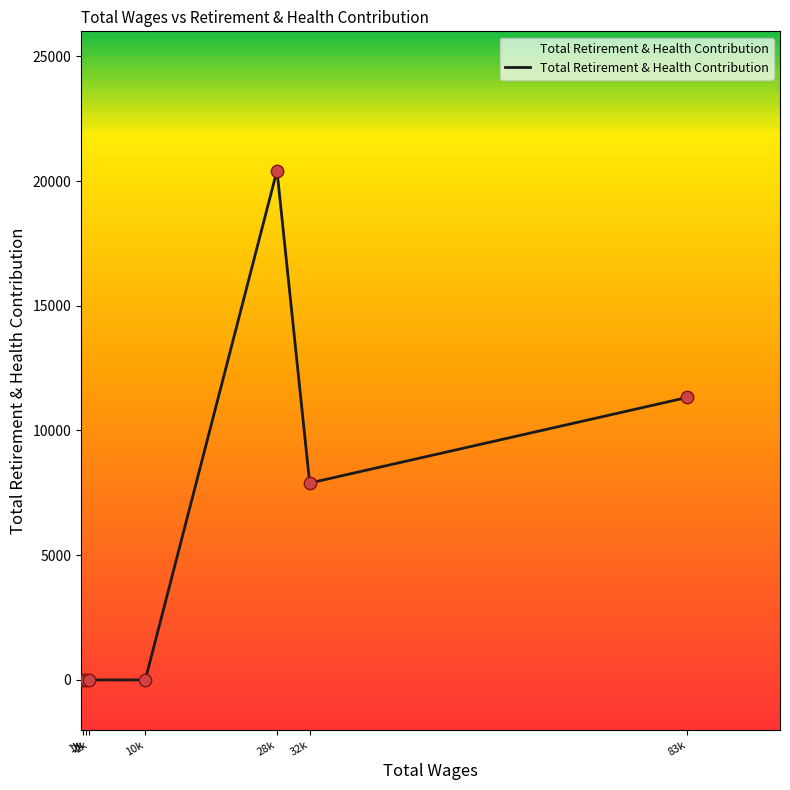

What is the change in value from 10k to 28k?

+20421